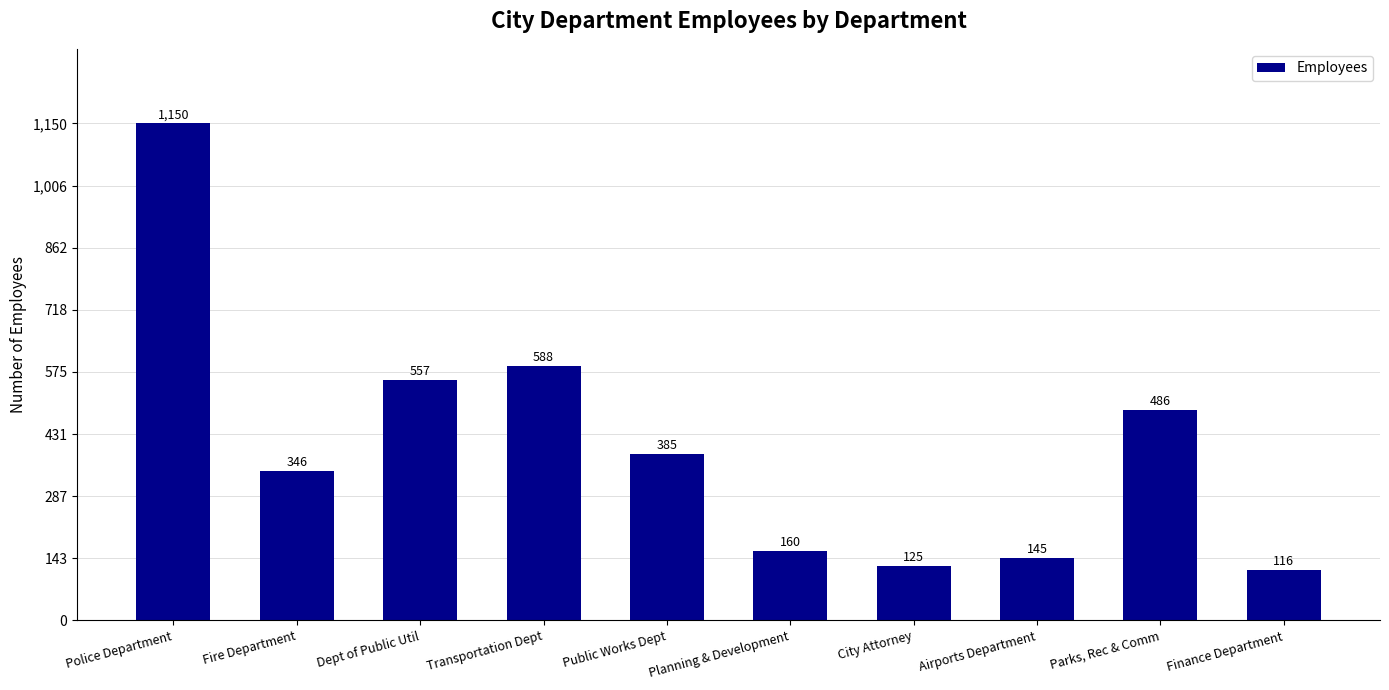

Where does the data first go above 385?

Police Department